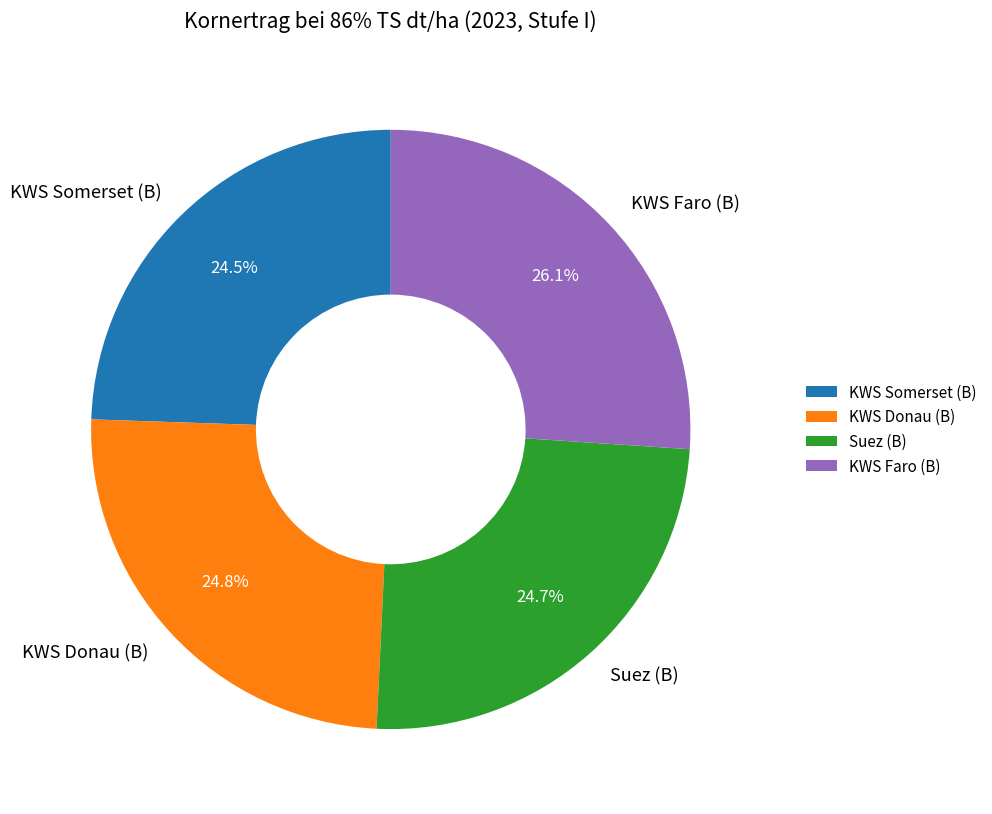

To the nearest percent, what is the difference between the largest and smallest slice percentages?

2%